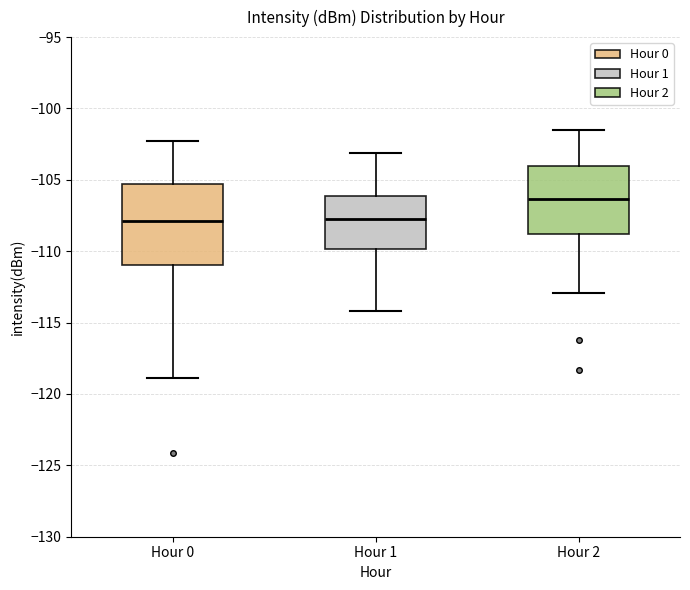

Which box's median line is the highest?

Hour 2